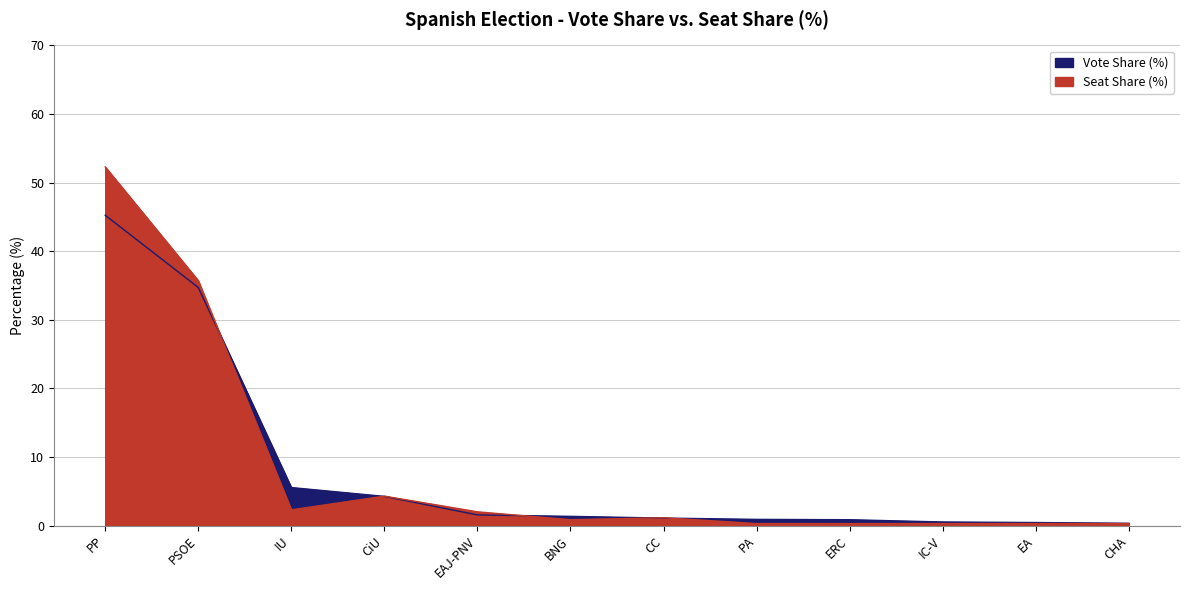

At CiU, list the series in order from smallest to largest.

Vote Share (%), Seat Share (%)